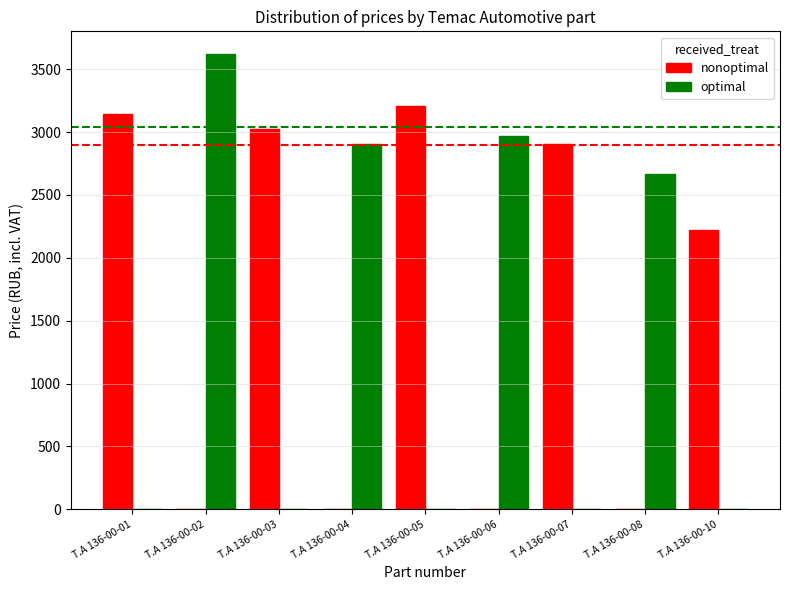

What is the sum of the nonoptimal values at T.A 136-00-03 and T.A 136-00-05?

6232.0